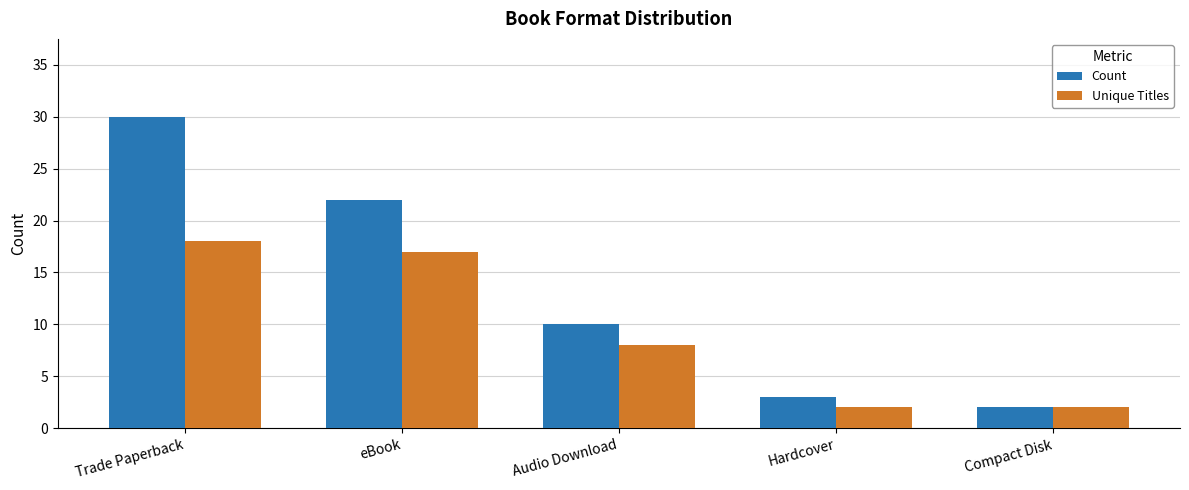

At which category does the chart reach its peak across all series?

Trade Paperback